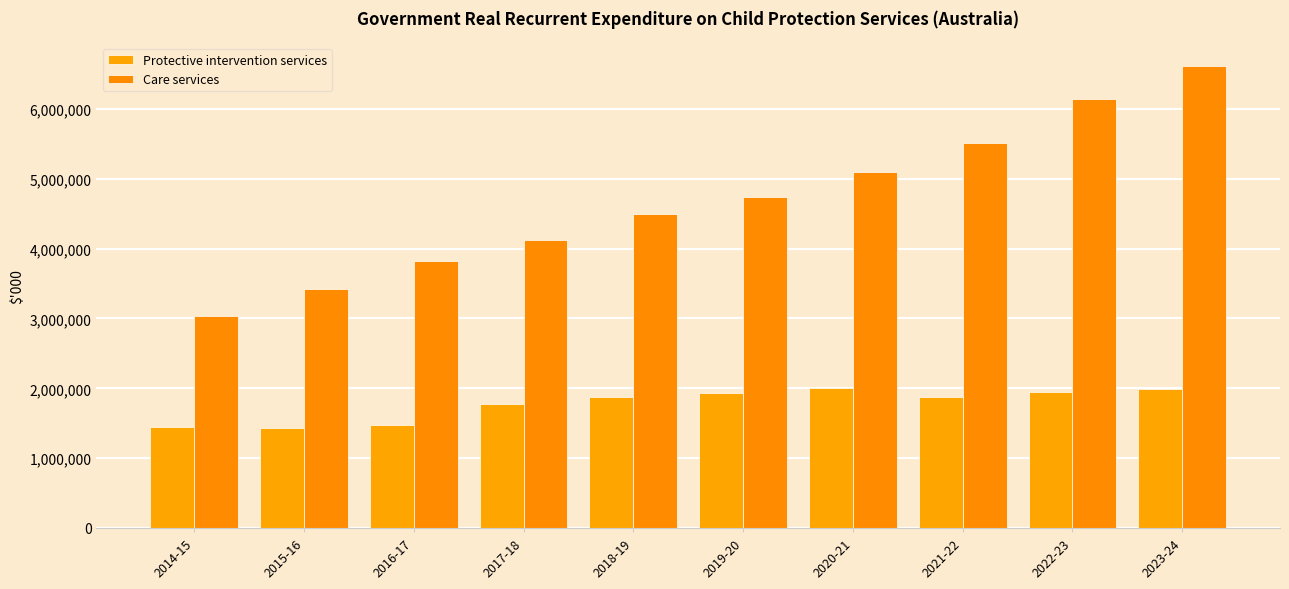

Reading left to right, extract all data points from this chart.

Protective intervention services: 2014-15=1445133	2015-16=1431146	2016-17=1468529	2017-18=1776309	2018-19=1879424	2019-20=1929664	2020-21=2011176	2021-22=1877824	2022-23=1951851	2023-24=1983524
Care services: 2014-15=3031445	2015-16=3425053	2016-17=3819055	2017-18=4124886	2018-19=4501508	2019-20=4736436	2020-21=5093338	2021-22=5513173	2022-23=6136498	2023-24=6613905